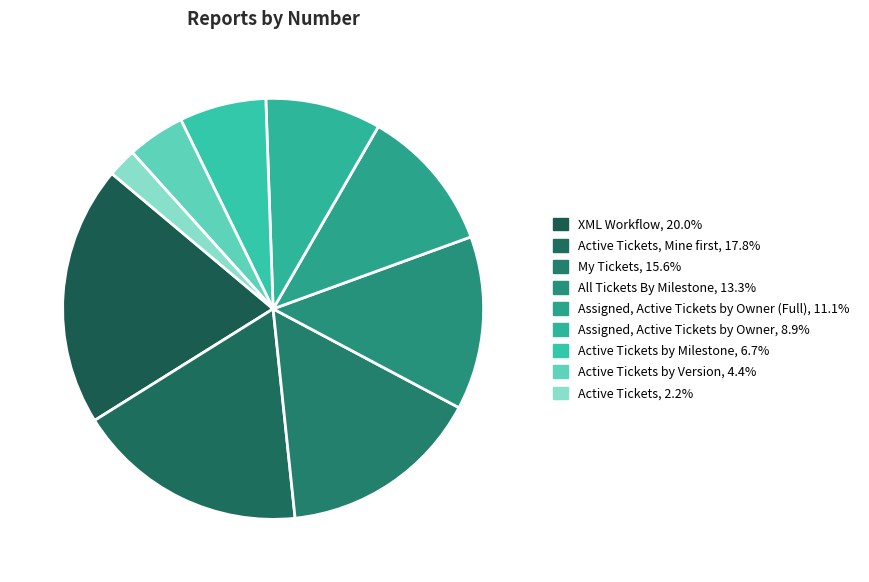

Which slice is the smallest?

Active Tickets